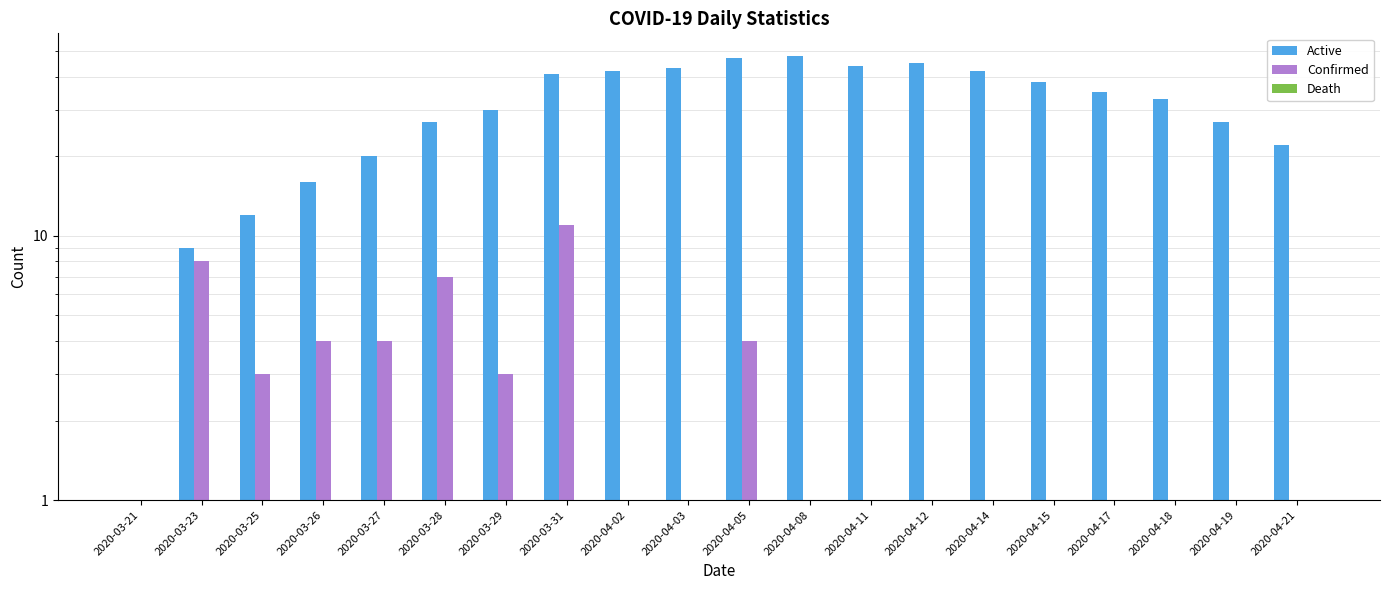

How many bars are there in total?

60